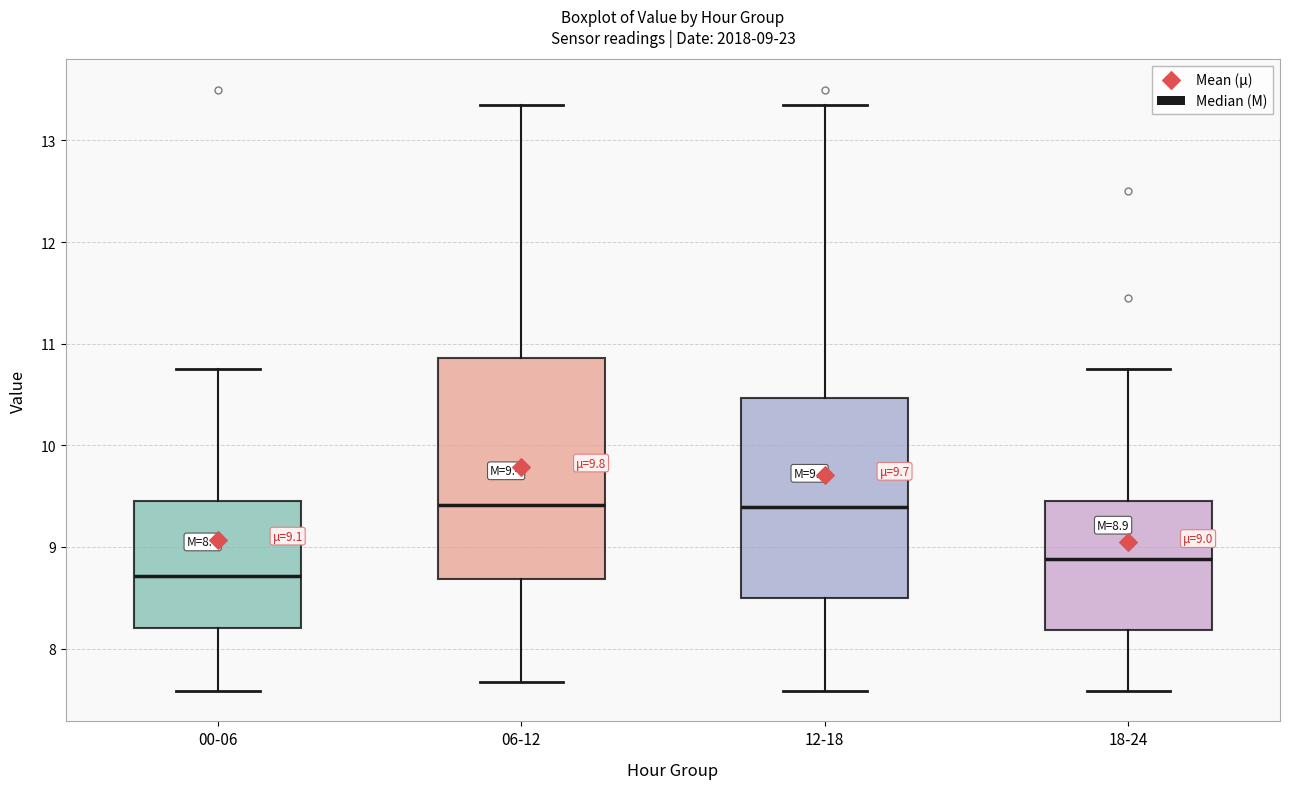

Comparing the boxes themselves (not the whiskers), which one is the tallest?

06-12